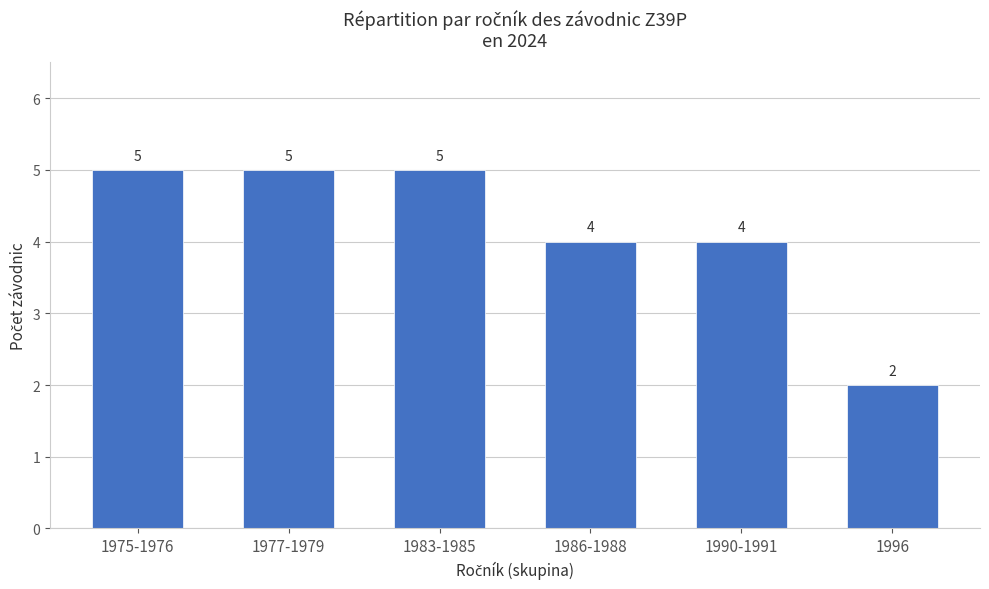

What position from the left is 1977-1979?

2